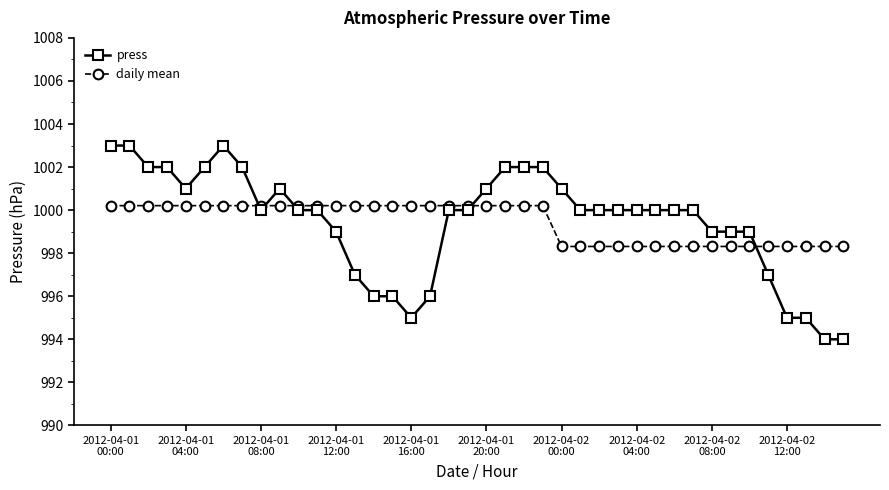

What is the smallest value displayed?

994.0